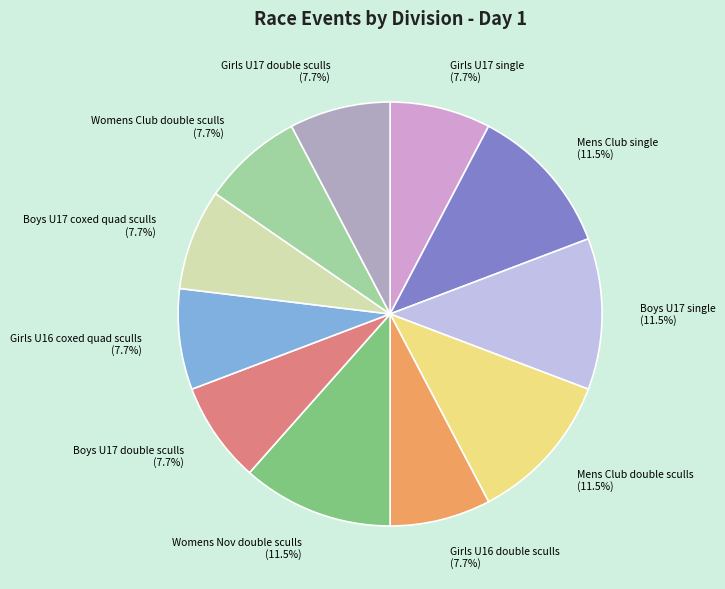

Does Girls U16 coxed quad sculls account for over 50% of the chart?

No